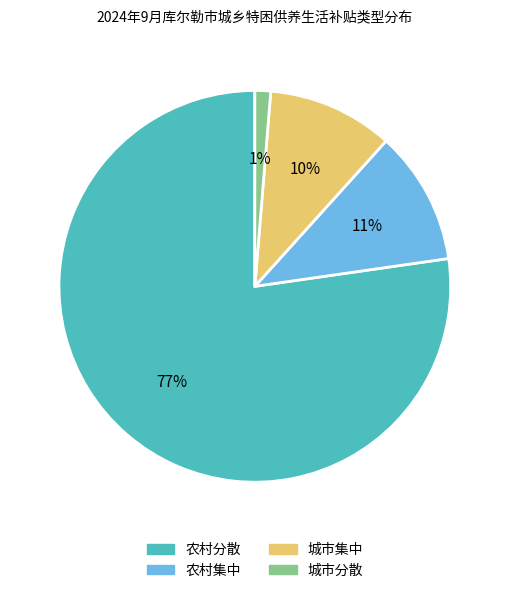

Does any single category account for the majority?

Yes